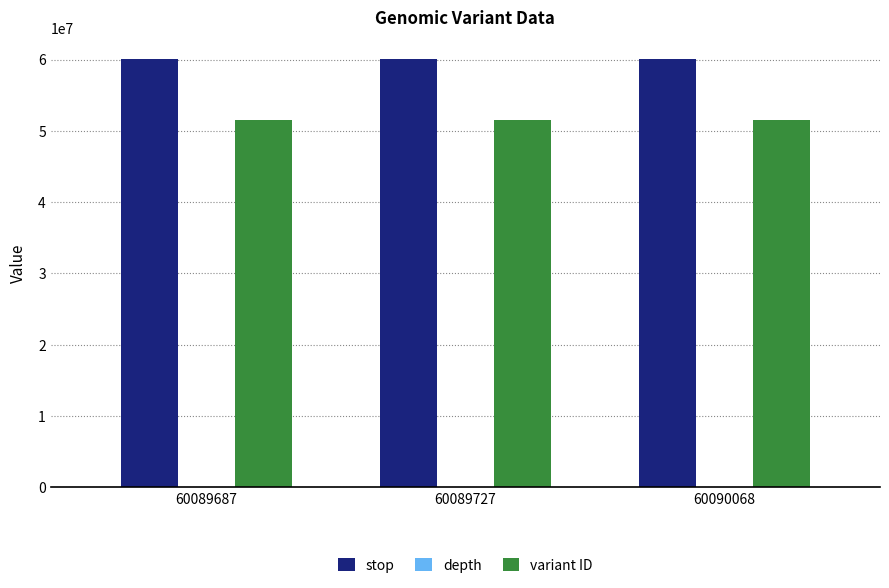

What is the highest value of the variant ID series?

51466919